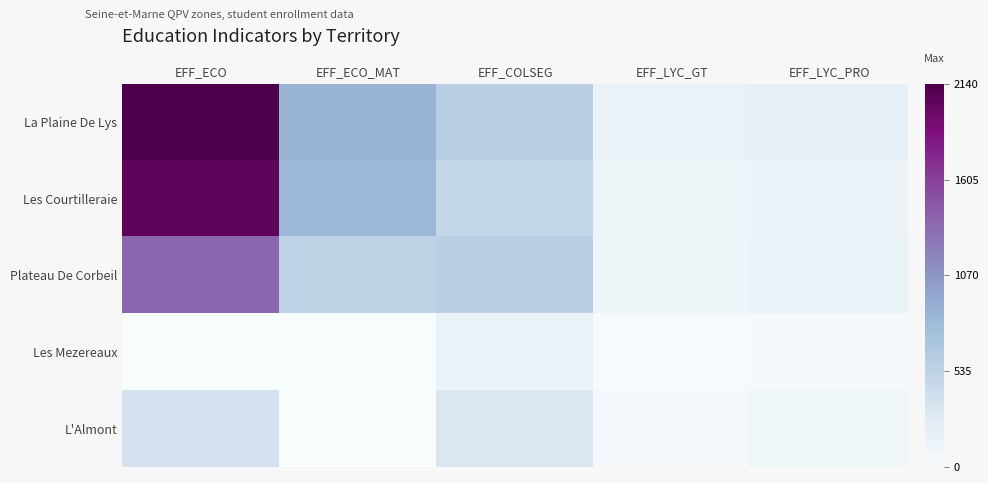

How many data points does each series have?

5